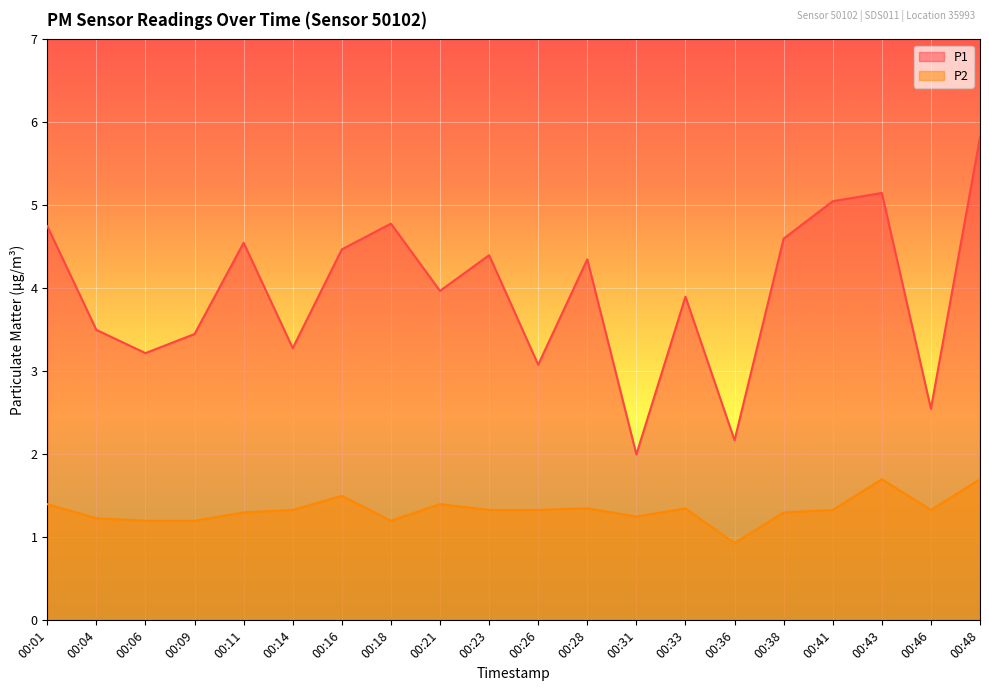

True or false: P2 has a value of 2.3 at 00:23.

False